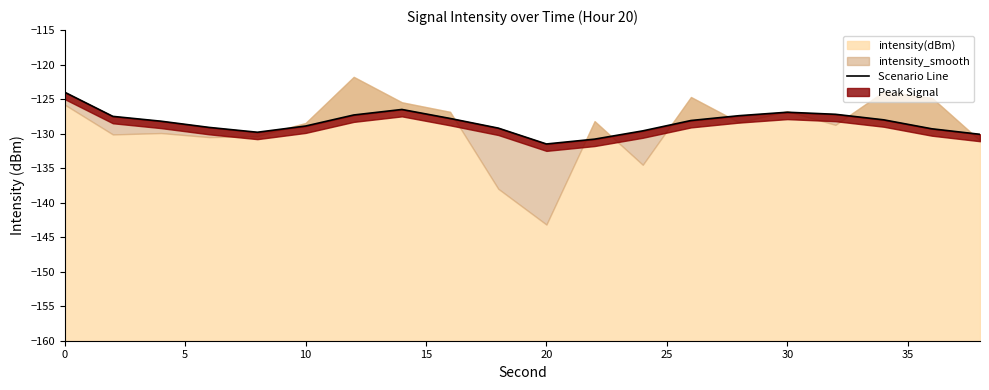

What is the value of the 7th point from the left?

-127.3